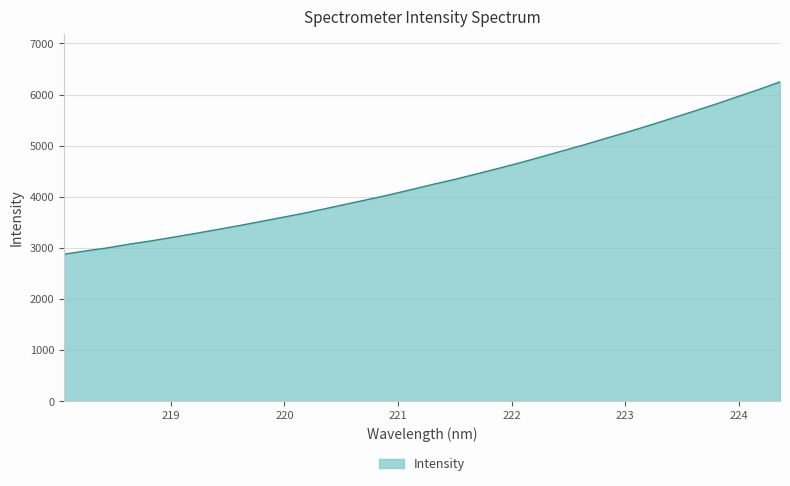

What is the smallest value displayed?

2877.3